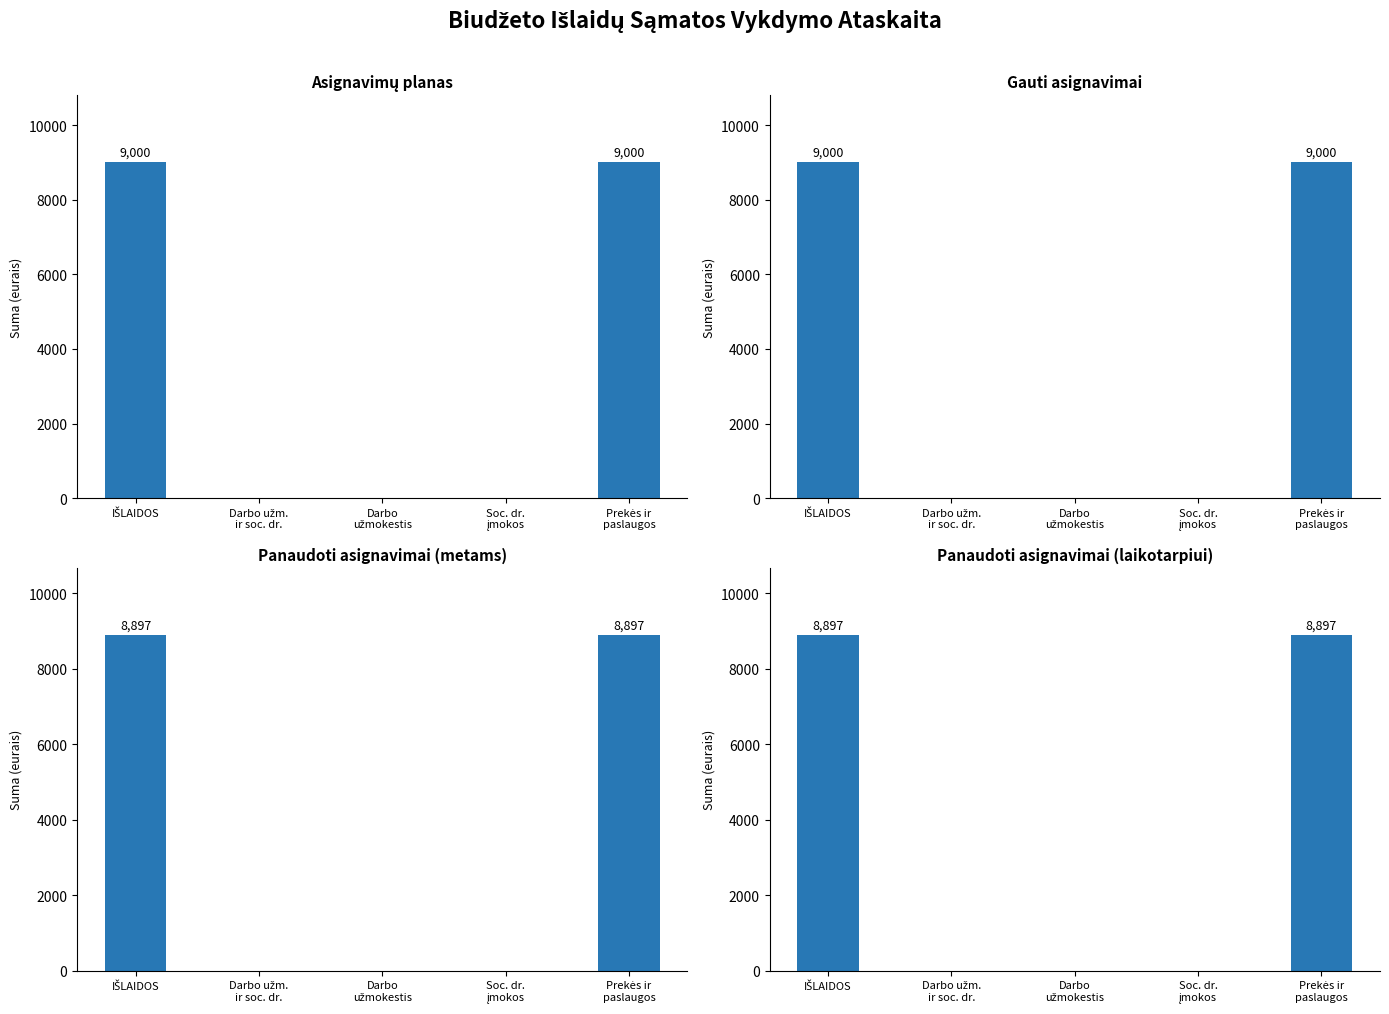

How many data points in Panaudoti asignavimai (laikotarpiui) are above 0?

2